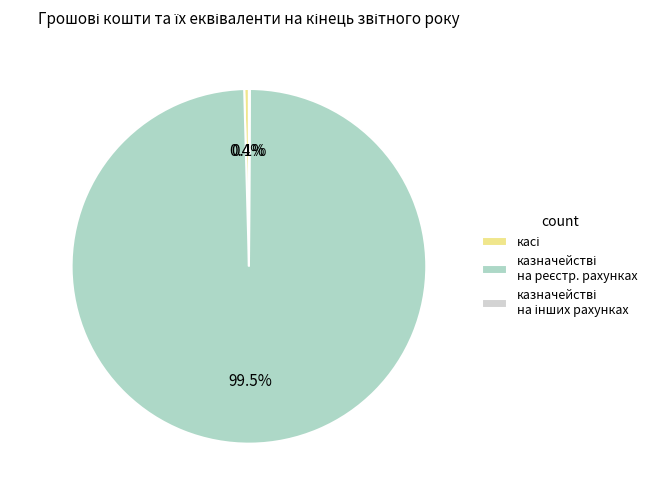

Is there any slice that represents more than half of the pie?

Yes